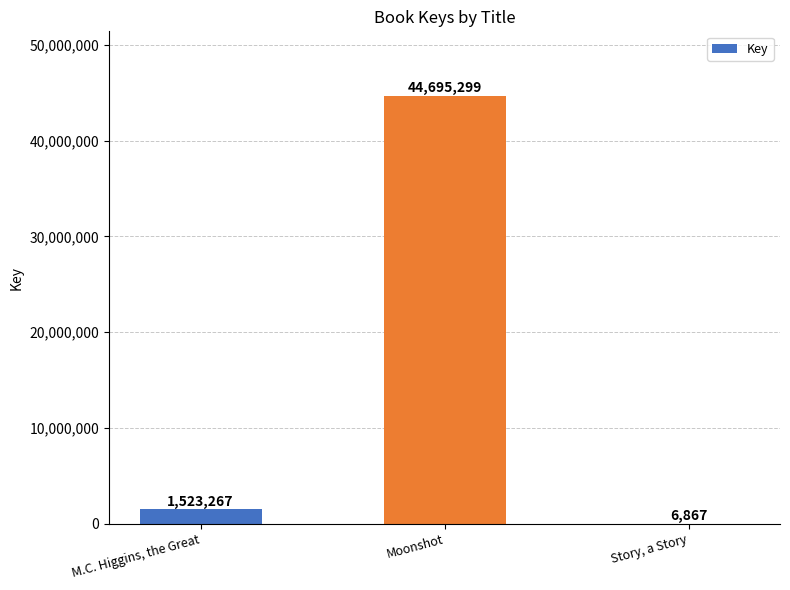

What is the maximum value shown in the chart?

44695299